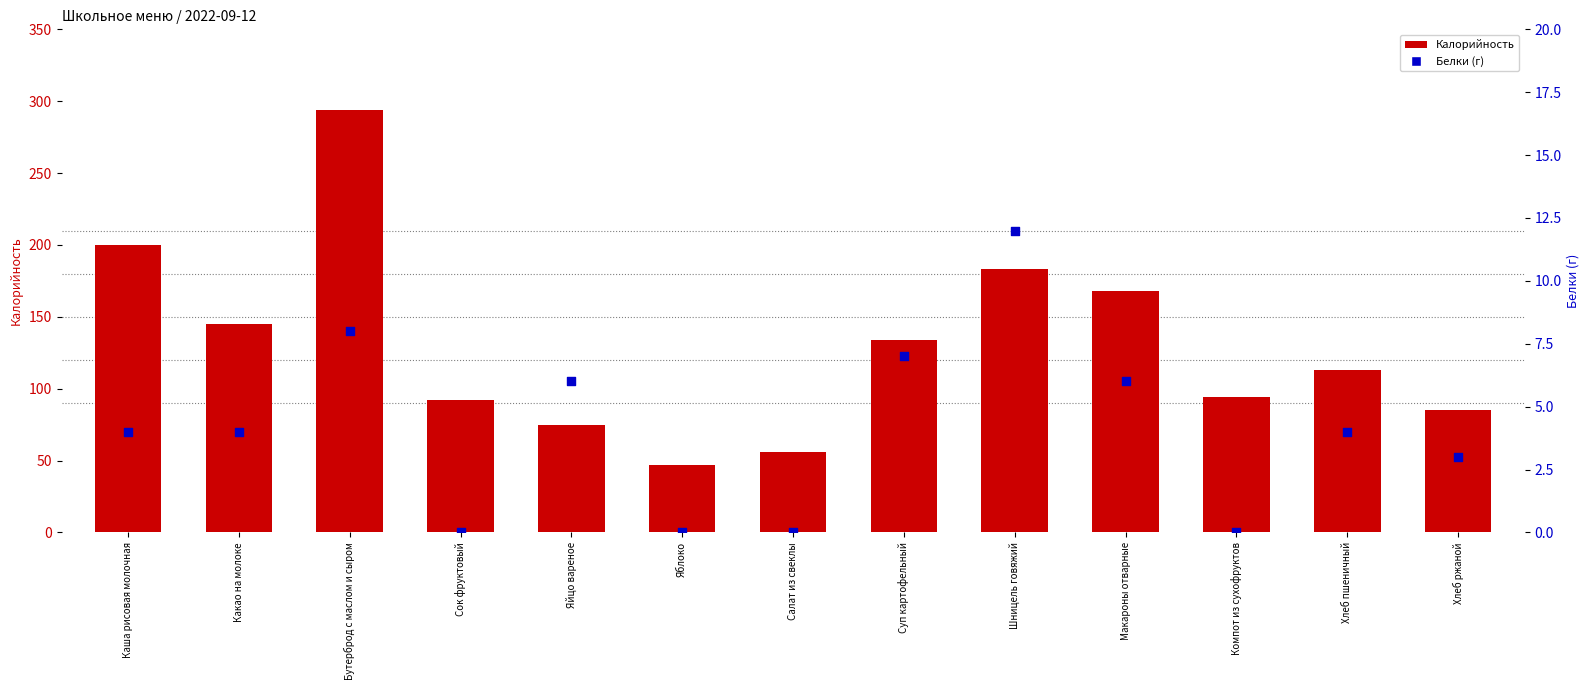

Which series has the largest Y range (max minus min)?

Калорийность